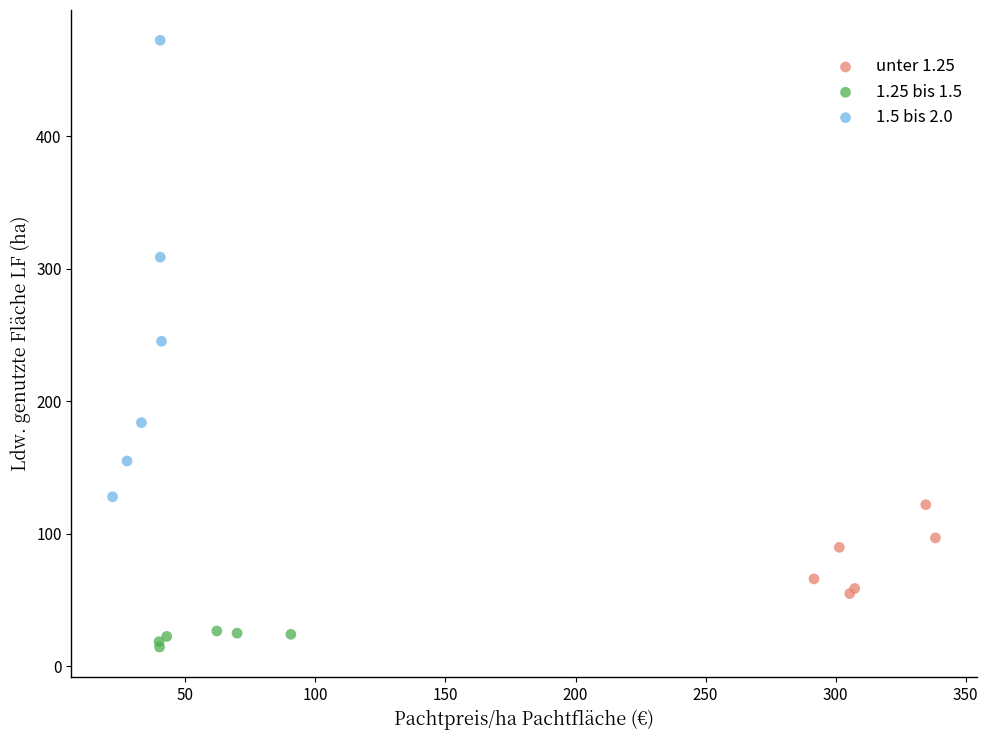

Which series contains the highest Y value?

1.5 bis 2.0